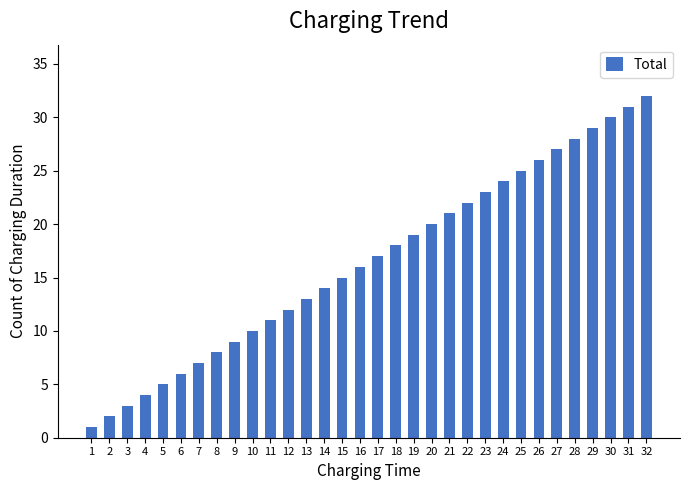

What is the change in value from 21 to 31?

+10